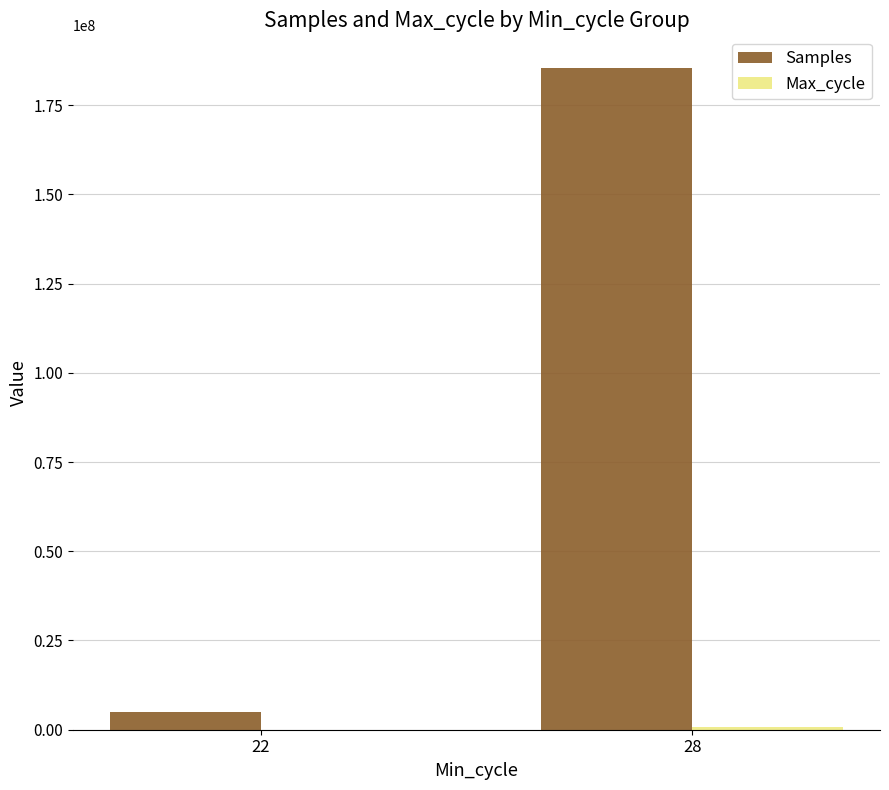

Are the bars grouped side by side (vs. stacked)?

Yes